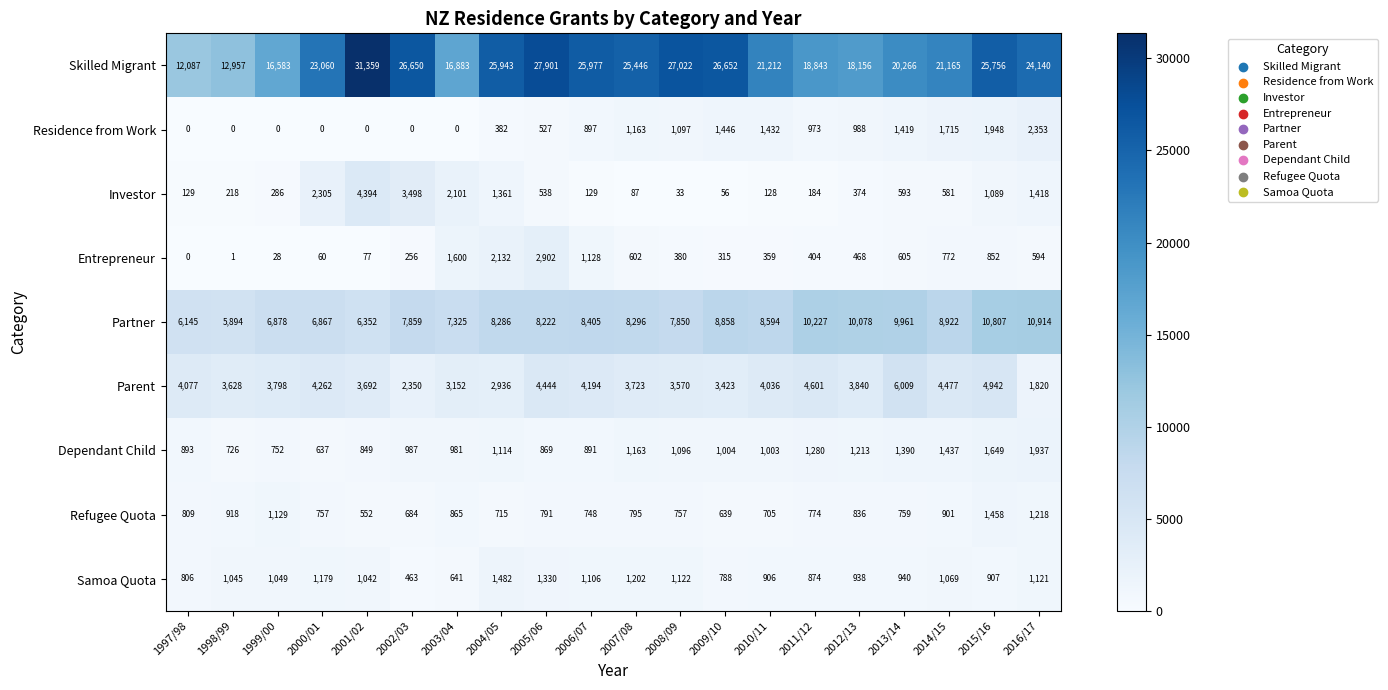

Which series has the widest spread of values?

Skilled Migrant